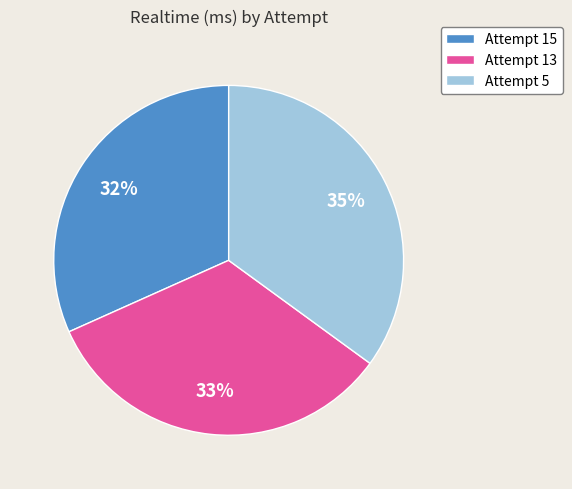

True or false: Attempt 5 accounts for 35% of the total.

True